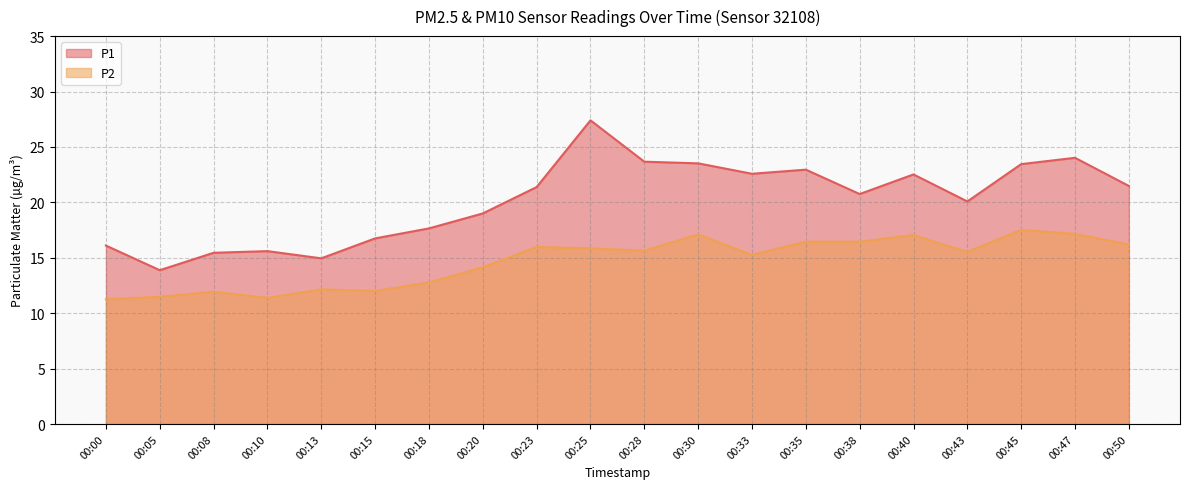

True or false: P1 and P2 cross at least once.

False